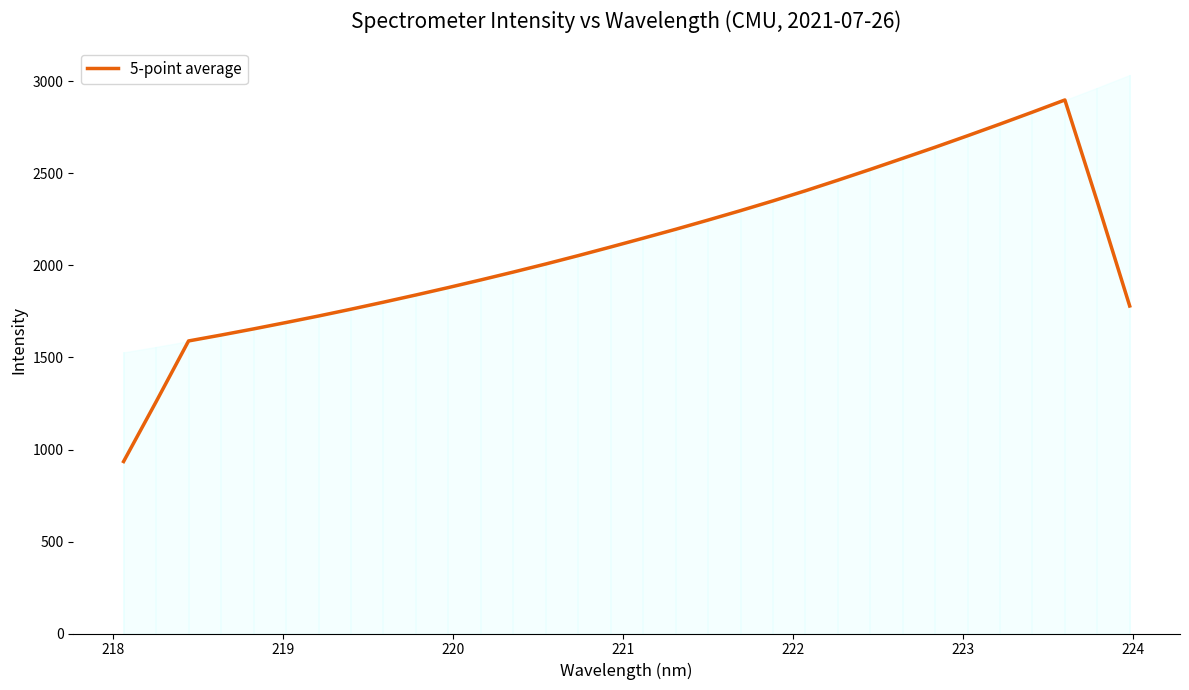

True or false: the data has more than 1 interior local peaks.

False